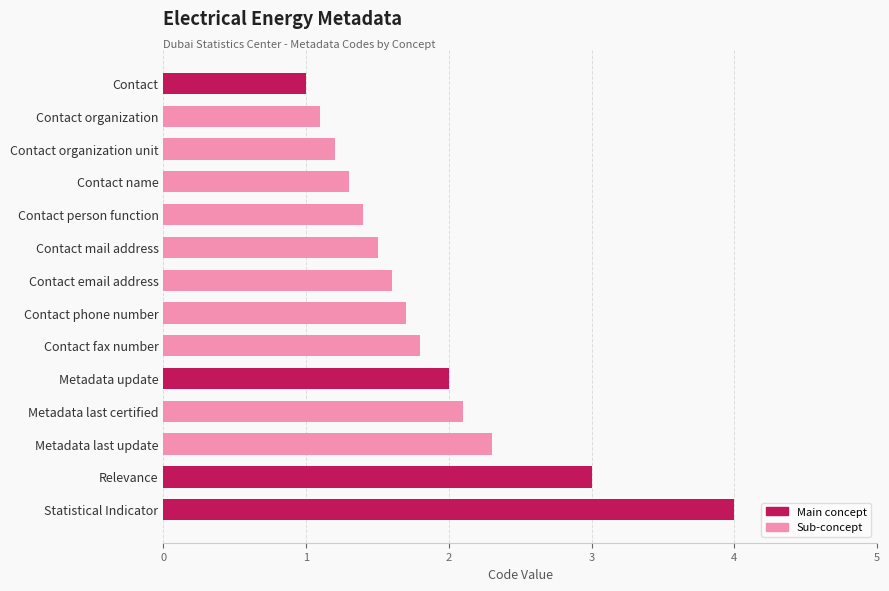

What is the smallest value displayed?

1.0